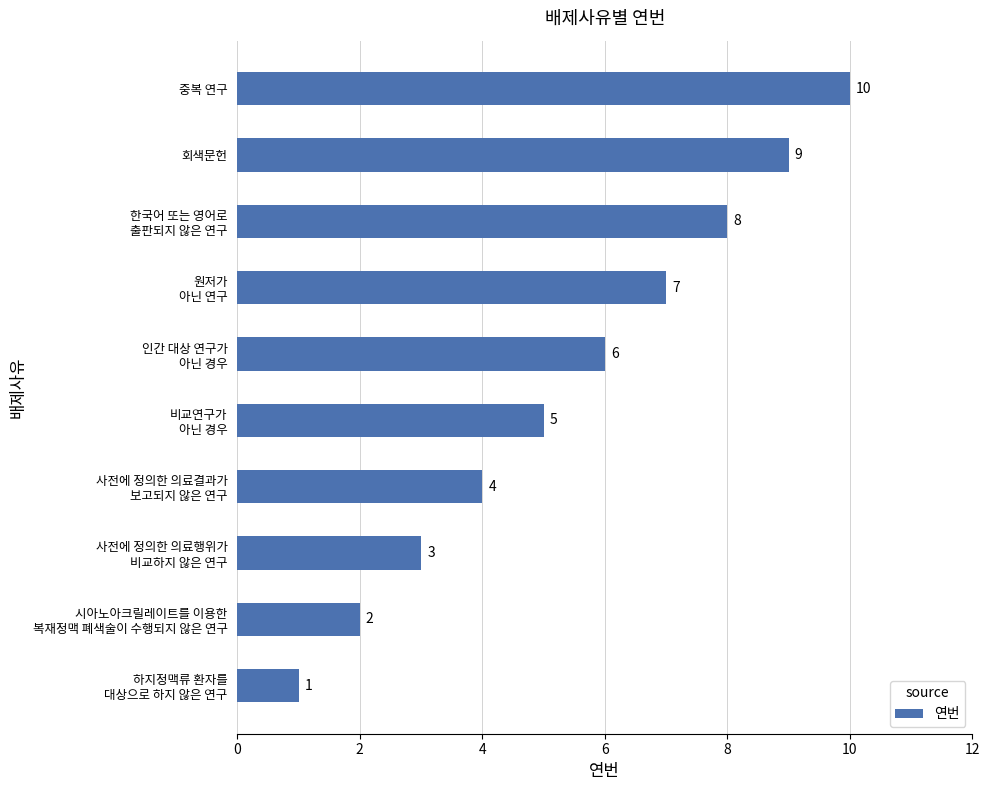

How many values are between 3 and 8?

6